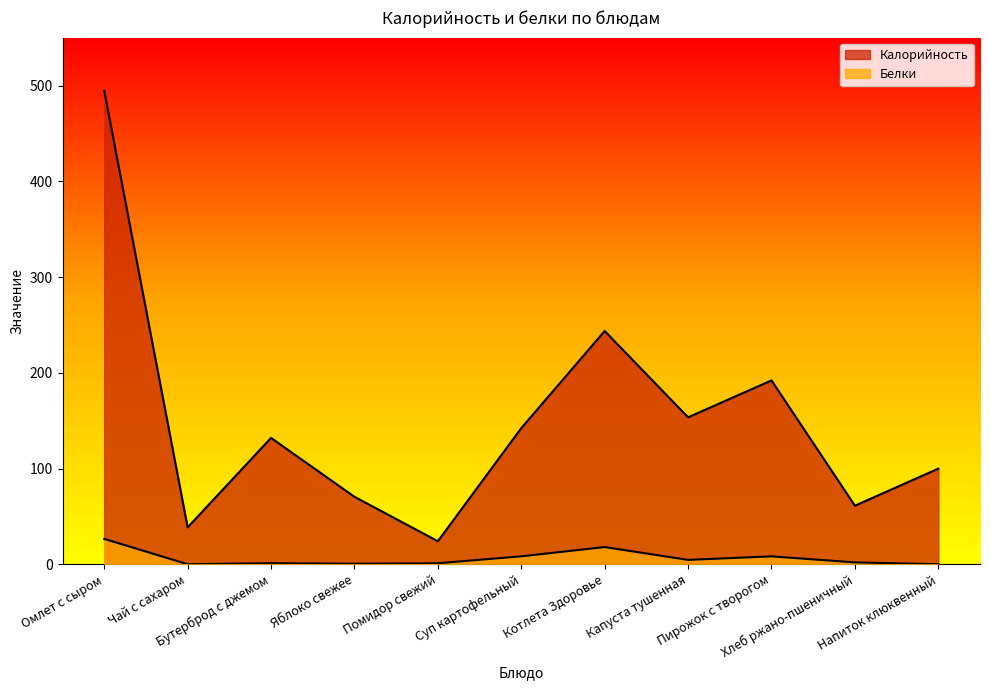

What is the label of the 4th point from the left?

Яблоко свежее